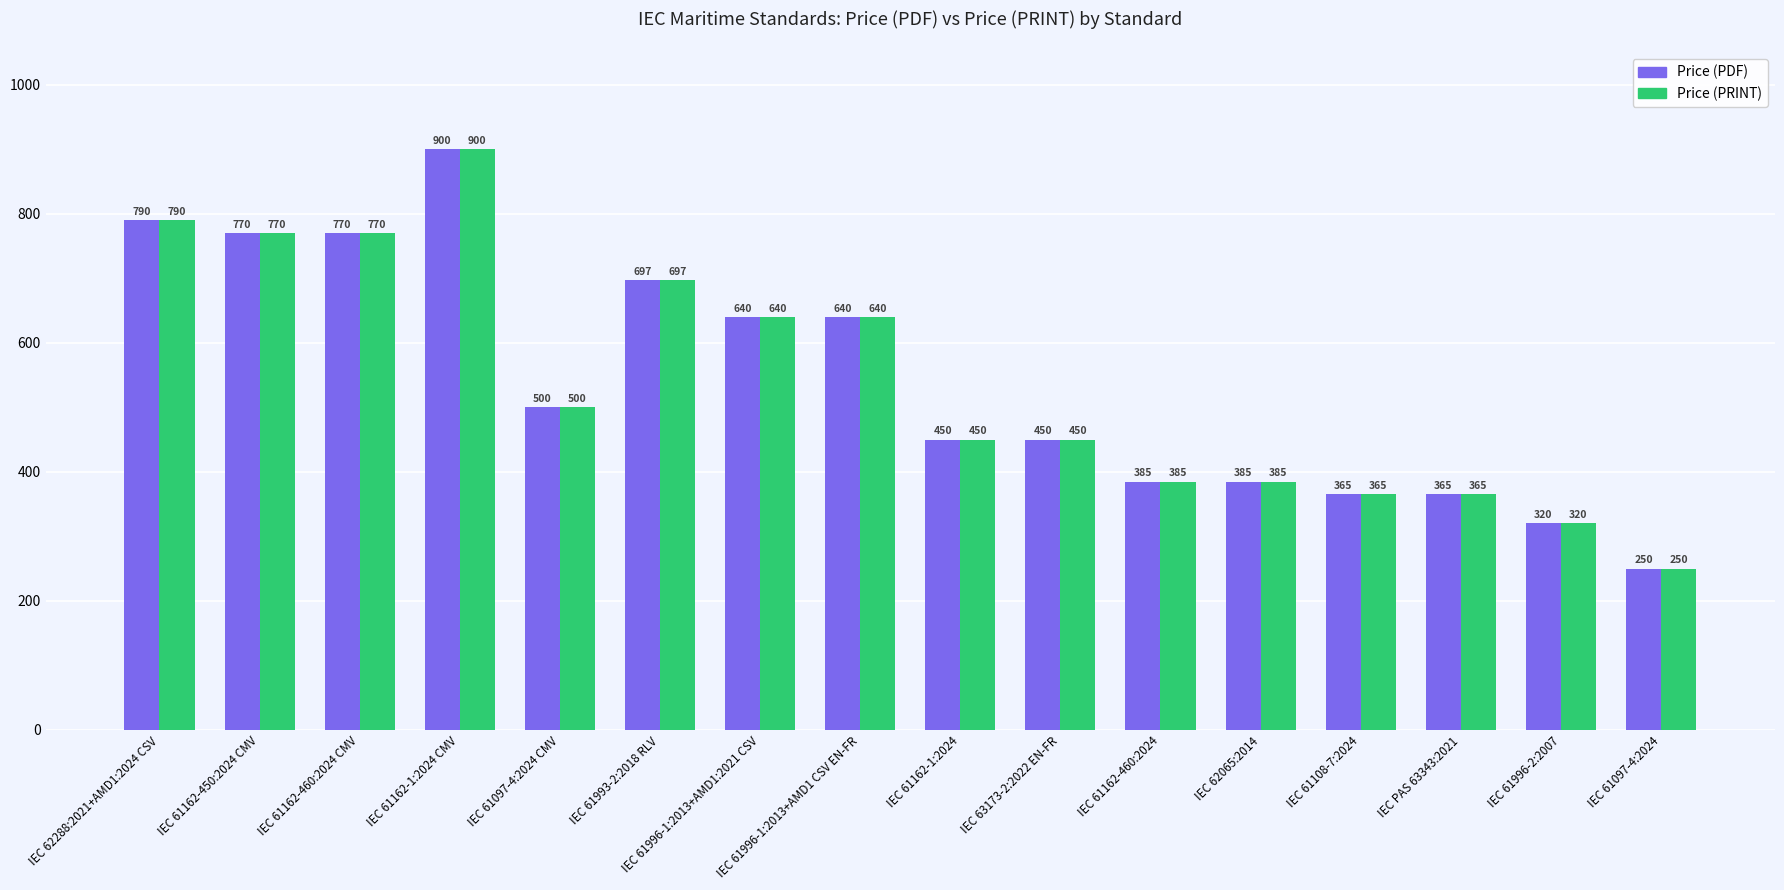

At which label does Price (PRINT) first exceed 500?

IEC 62288:2021+AMD1:2024 CSV